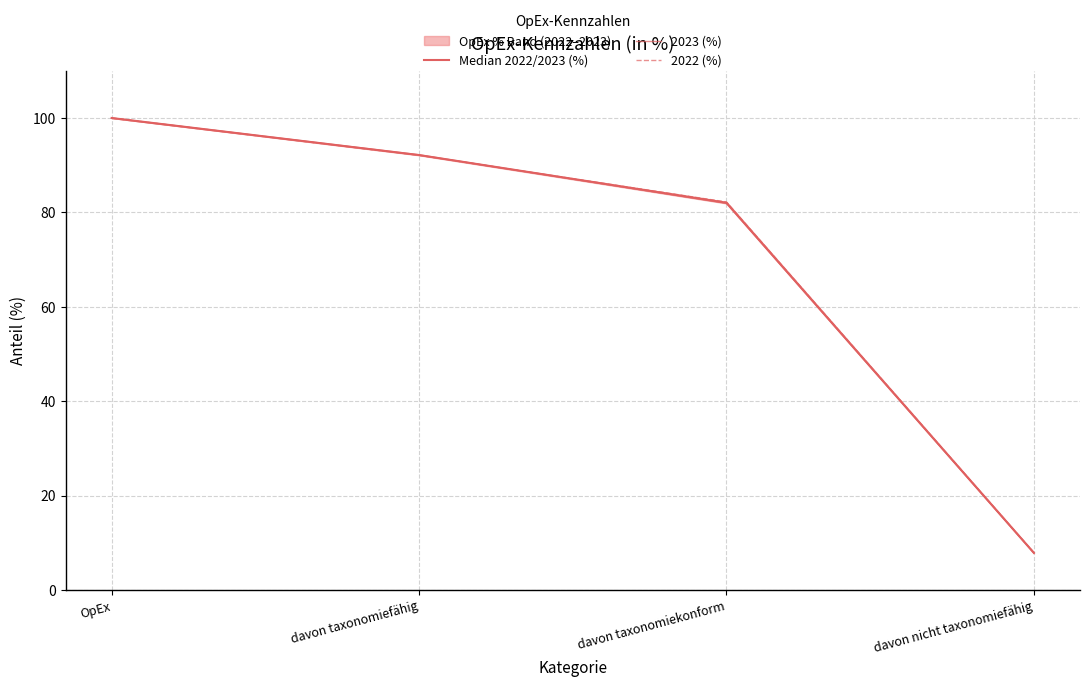

What is the difference between the maximum and minimum values in the 2022 (%) series?

92.1